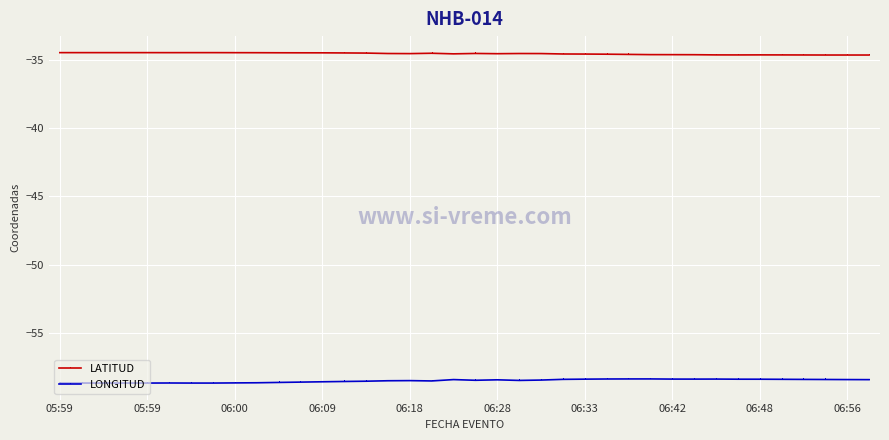

What is the greatest value displayed?

-34.5